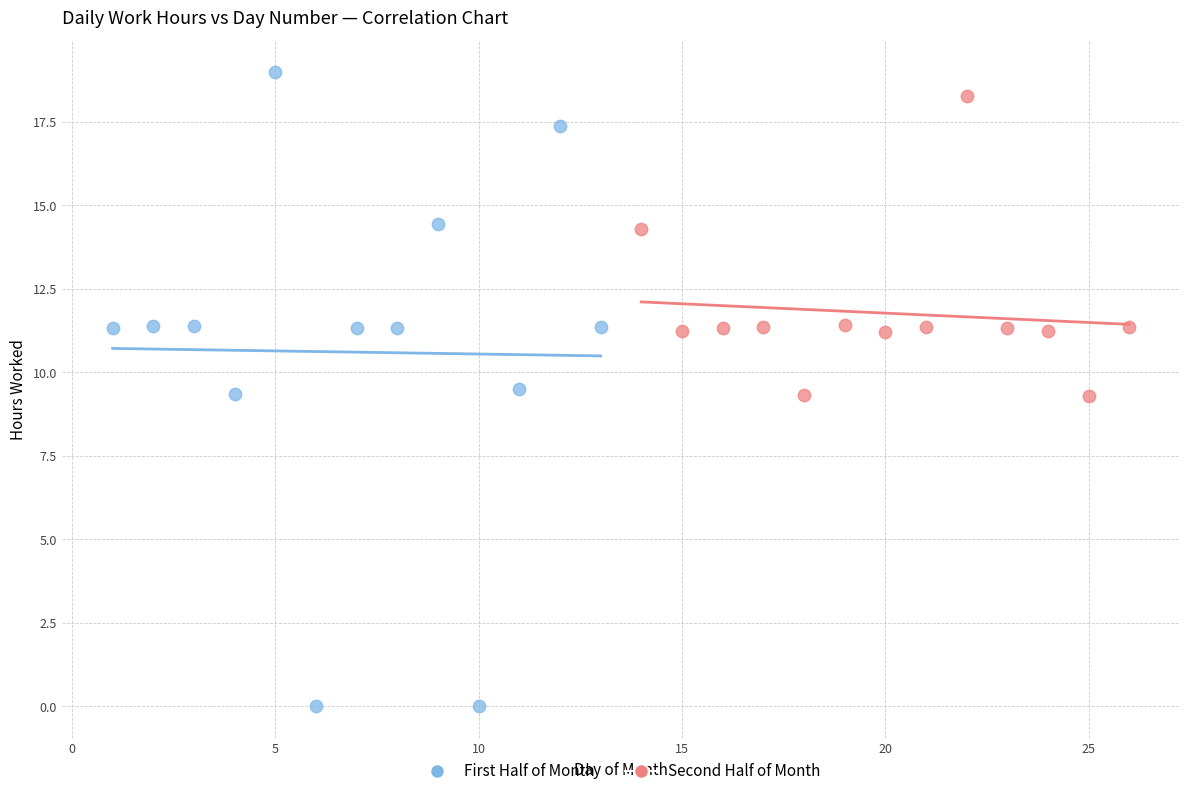

Which series has the widest spread of Y values?

First Half of Month